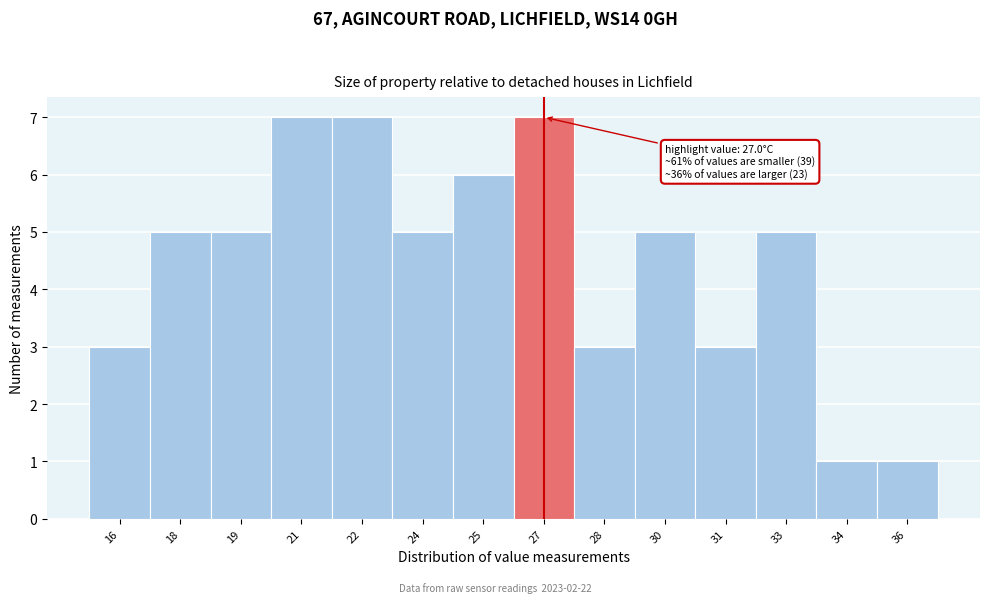

Reading left to right, list all the values displayed in this chart.

3	5	5	7	7	5	6	7	3	5	3	5	1	1